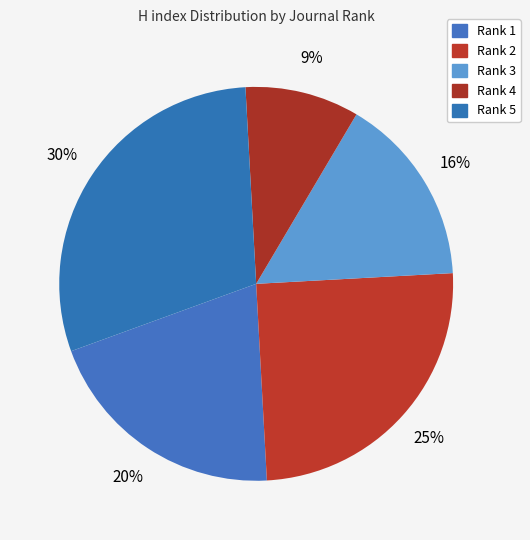

To the nearest percent, what is the average slice percentage?

20%